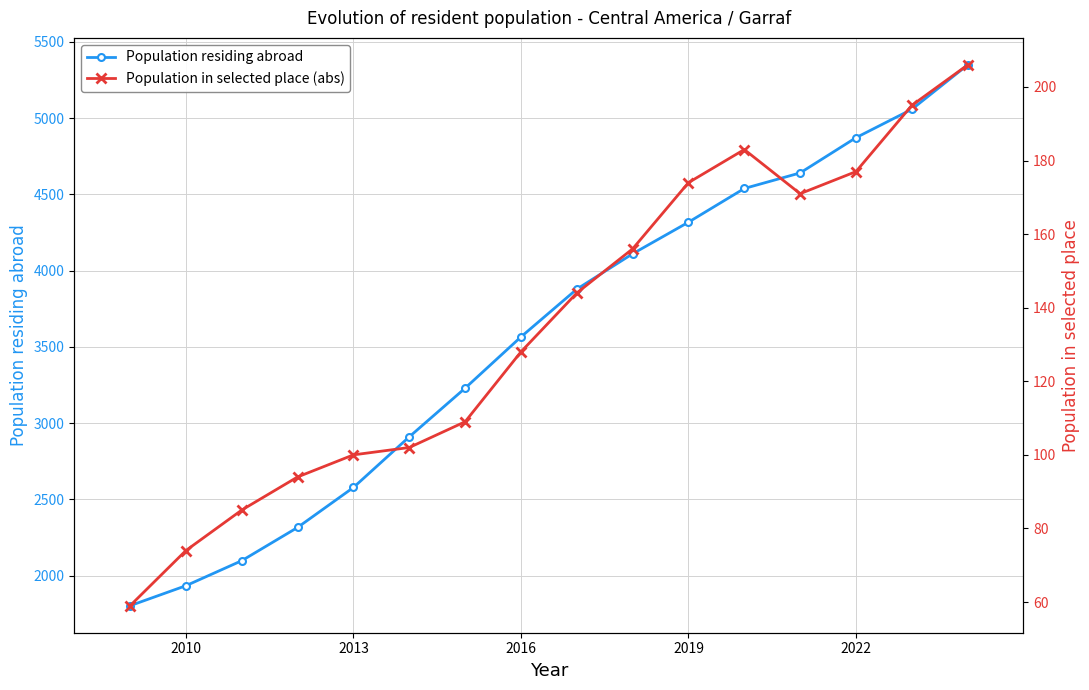

How many data points in Population in selected place (abs) are less than 144?

8